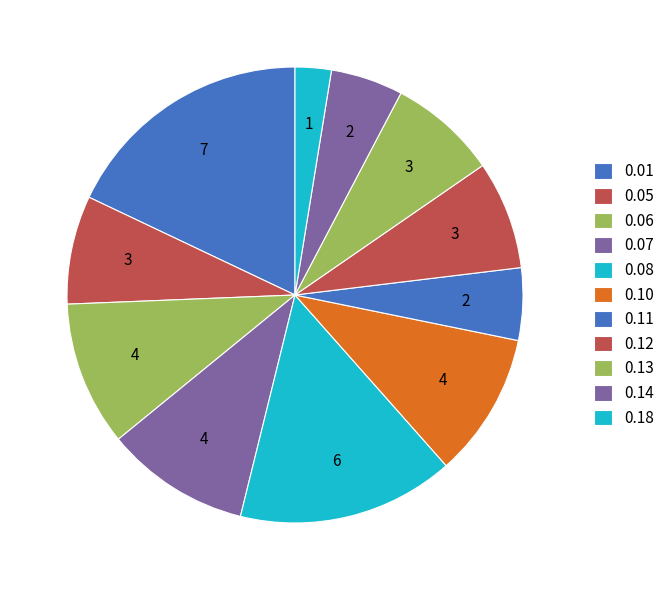

Count the number of slices in the pie.

11